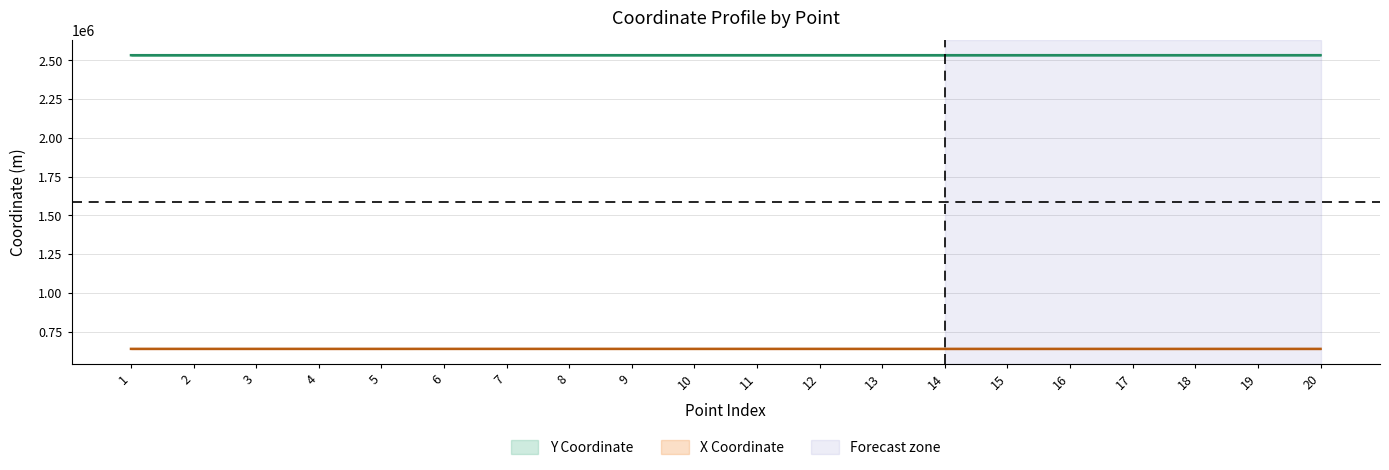

What is the total value across all series at 7?

3172360.6